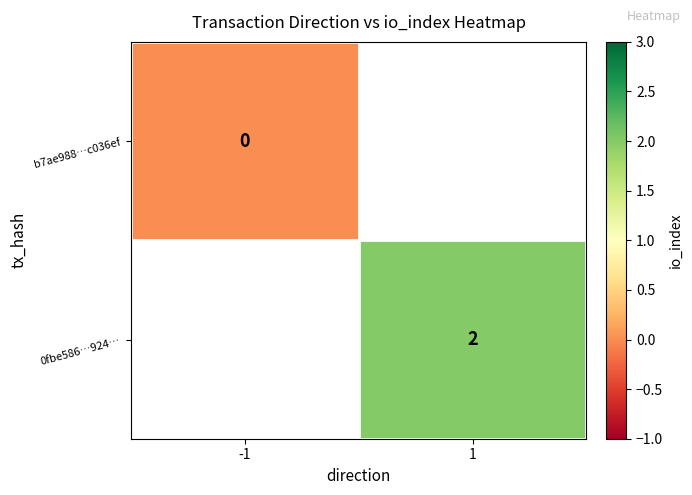

Between 1 and -1, which is larger?

-1